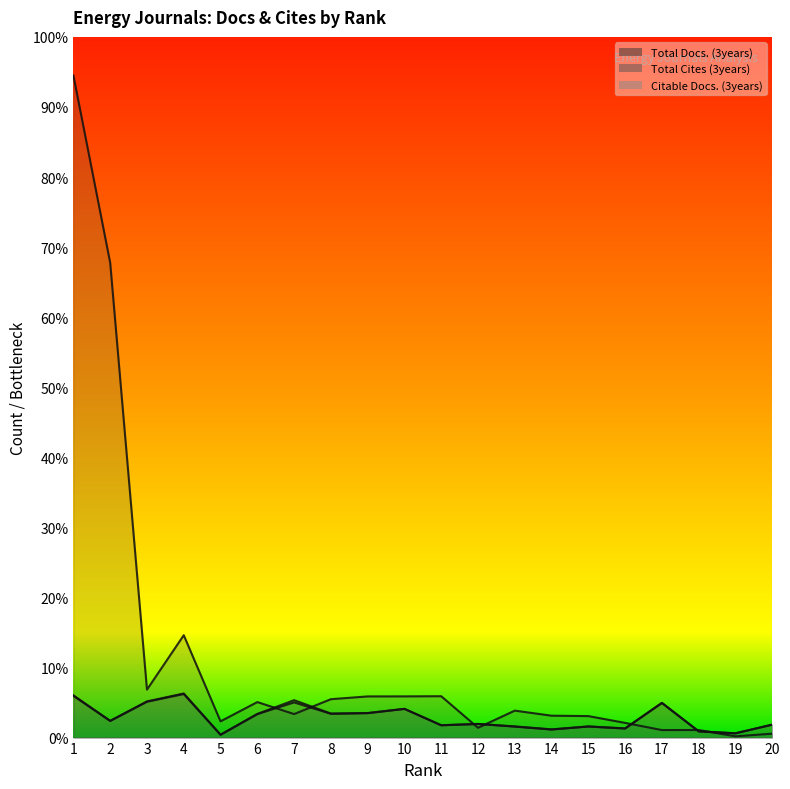

What is the difference between the Total Docs. (3years) values at 20 and 12?

44